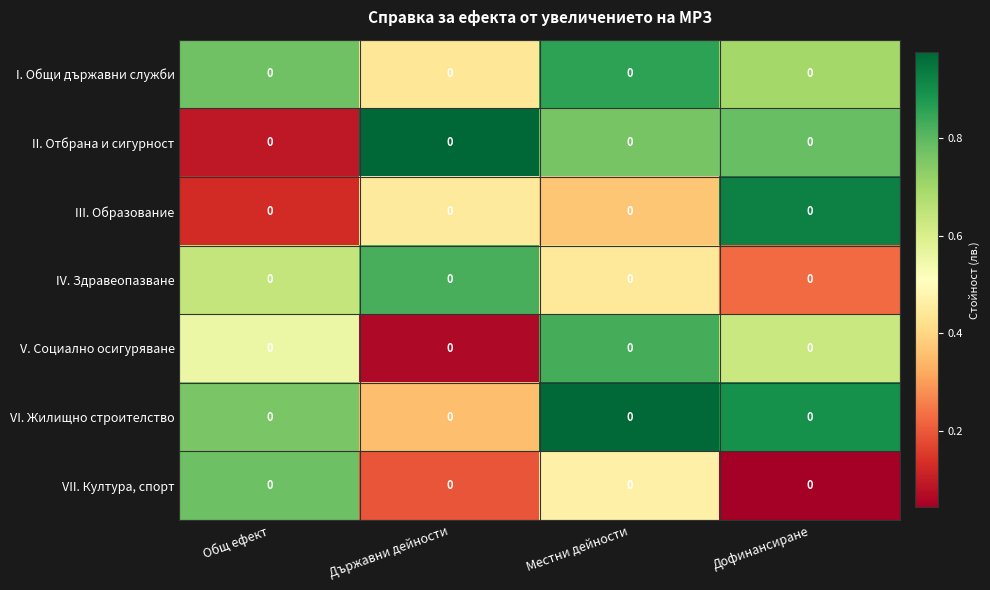

Is the value of IV. Здравеопазване at Дофинансиране greater than the value of V. Социално осигуряване at Общ ефект?

No